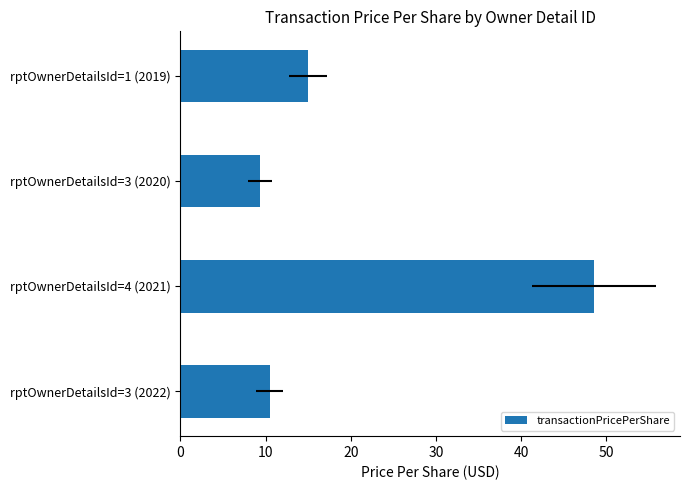

Which has a higher value, rptOwnerDetailsId=3 (2022) or rptOwnerDetailsId=4 (2021)?

rptOwnerDetailsId=4 (2021)